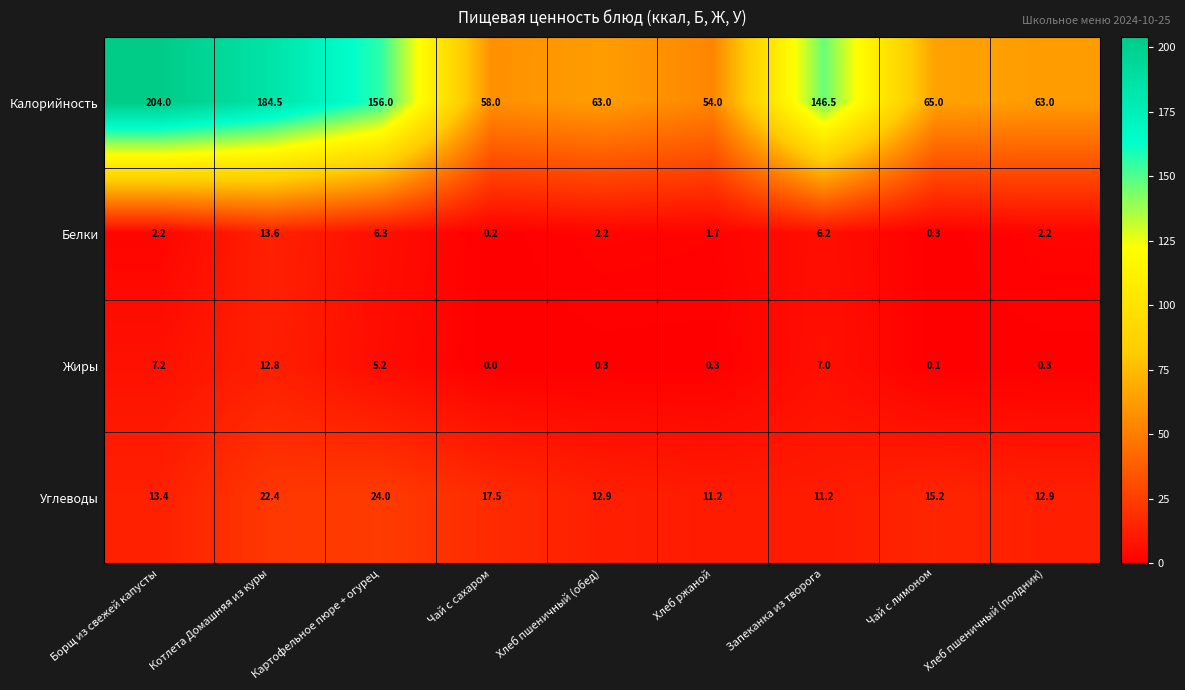

What is the difference between the maximum and minimum values in the Углеводы series?

12.8